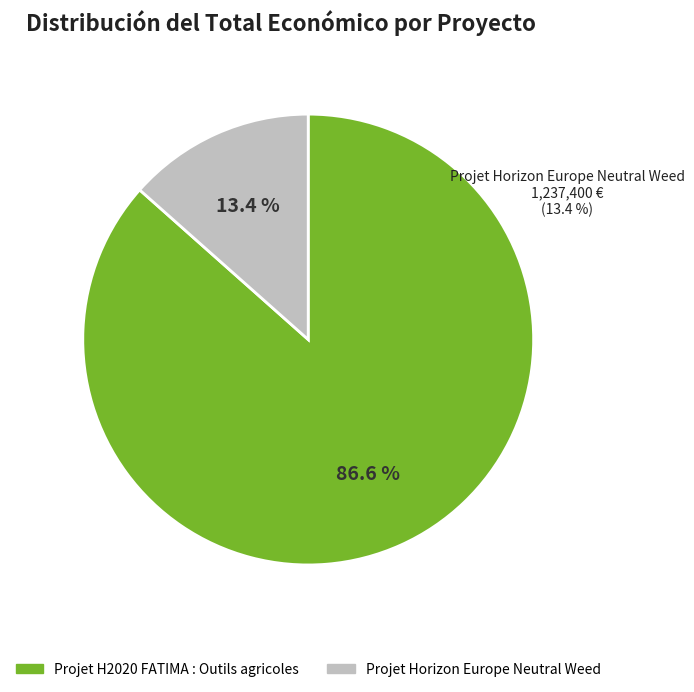

Rank the categories by value from highest to lowest.

Projet H2020 FATIMA : Outils agricoles, Projet Horizon Europe Neutral Weed